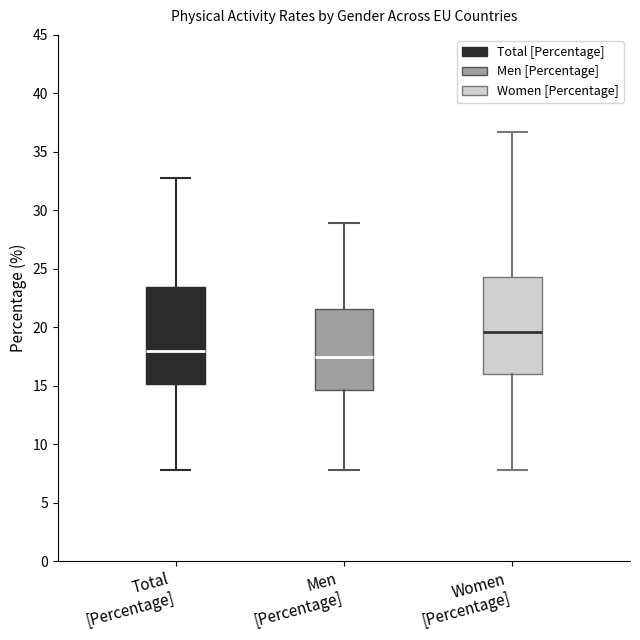

Reading left to right, transcribe this box plot: for each box, give where its median line is, the range the box spans, and where its two whiskers end, as read against the y-axis. The values are not printed on the chart, so give them approximately, as read against the axis.

Total [Percentage]: median 18.0, box 15.0 to 23.5, whiskers 8.0 to 33.0
Men [Percentage]: median 17.5, box 14.5 to 21.5, whiskers 8.0 to 29.0
Women [Percentage]: median 19.5, box 16.0 to 24.5, whiskers 8.0 to 36.5